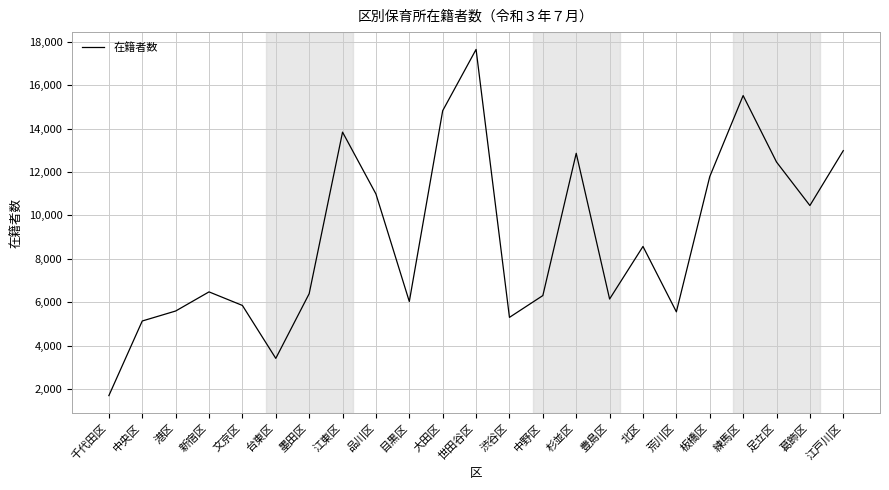

What is the sum of all values?

205800